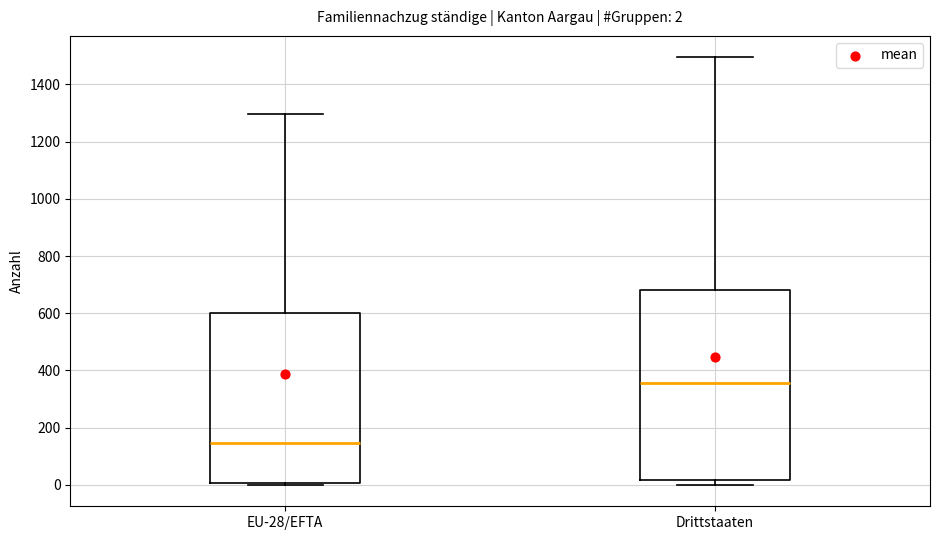

Which box's median line is the highest?

Drittstaaten